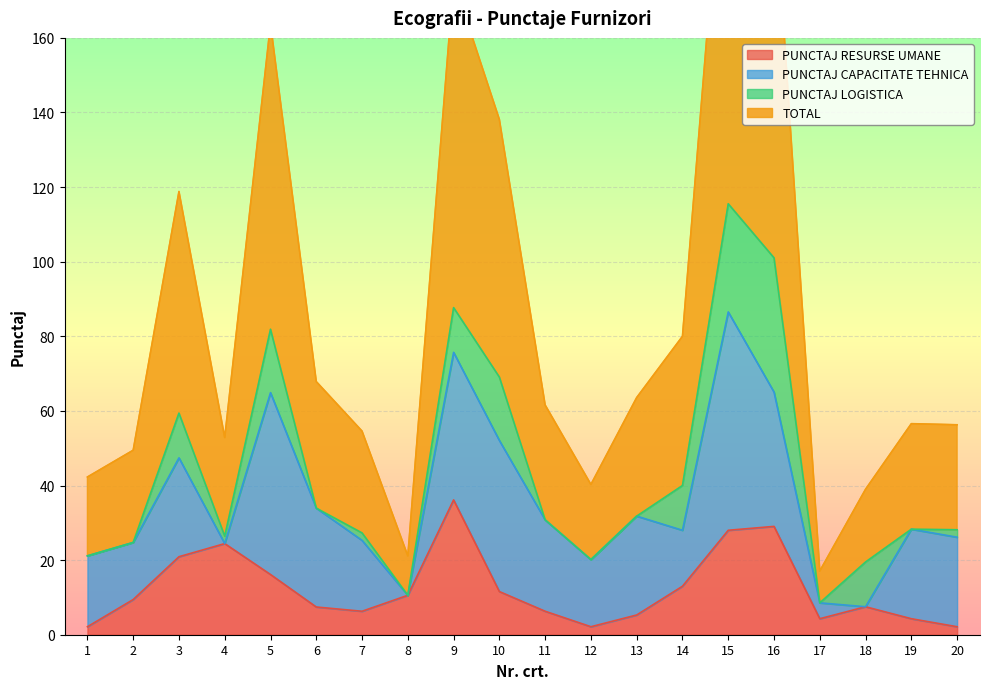

True or false: TOTAL and PUNCTAJ RESURSE UMANE cross at least once.

False